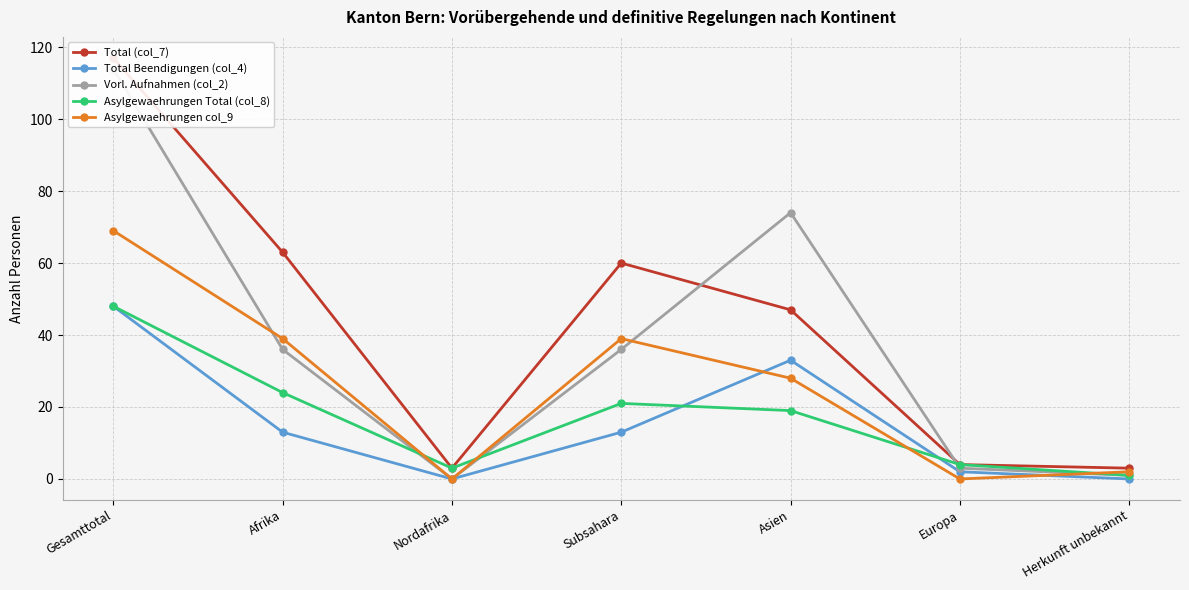

List the series in order of their peak value, highest first.

Total (col_7), Vorl. Aufnahmen (col_2), Asylgewaehrungen col_9, Total Beendigungen (col_4), Asylgewaehrungen Total (col_8)